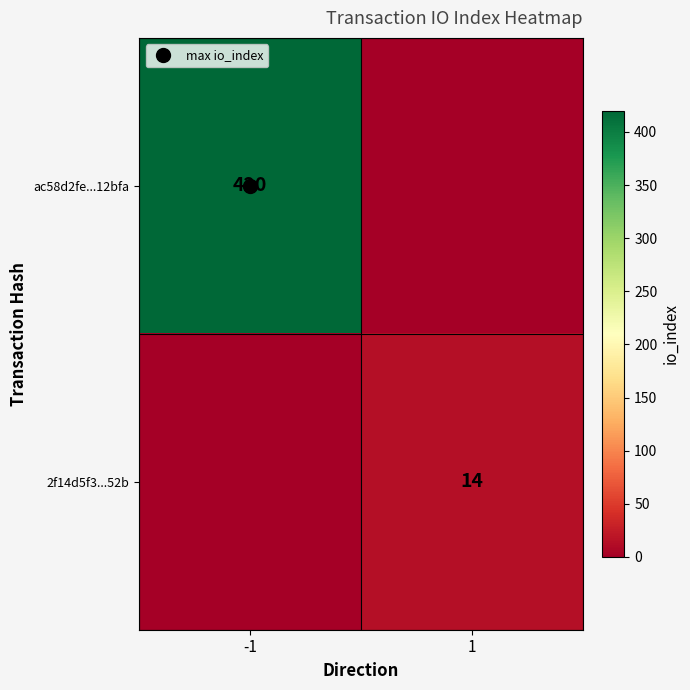

List the series in order of their overall mean, highest first.

ac58d2fe...12bfa, 2f14d5f3...52b